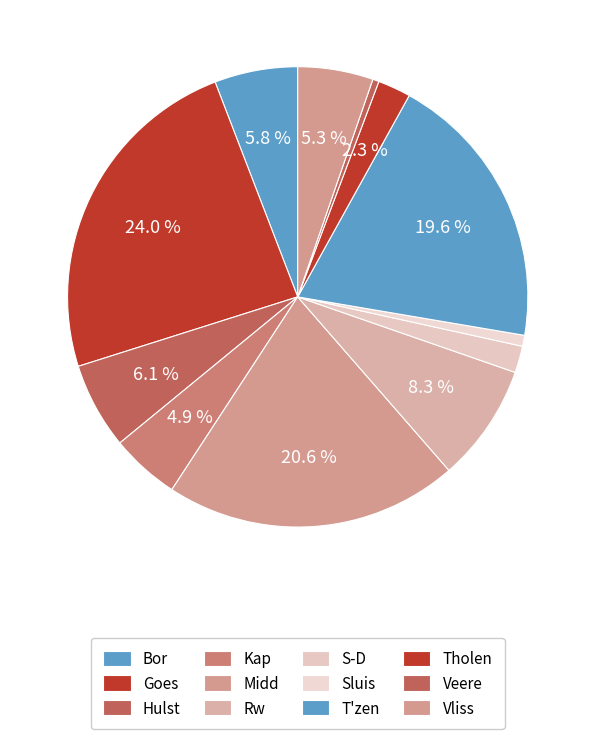

Combined, do Tholen and Midd account for over 50%?

No